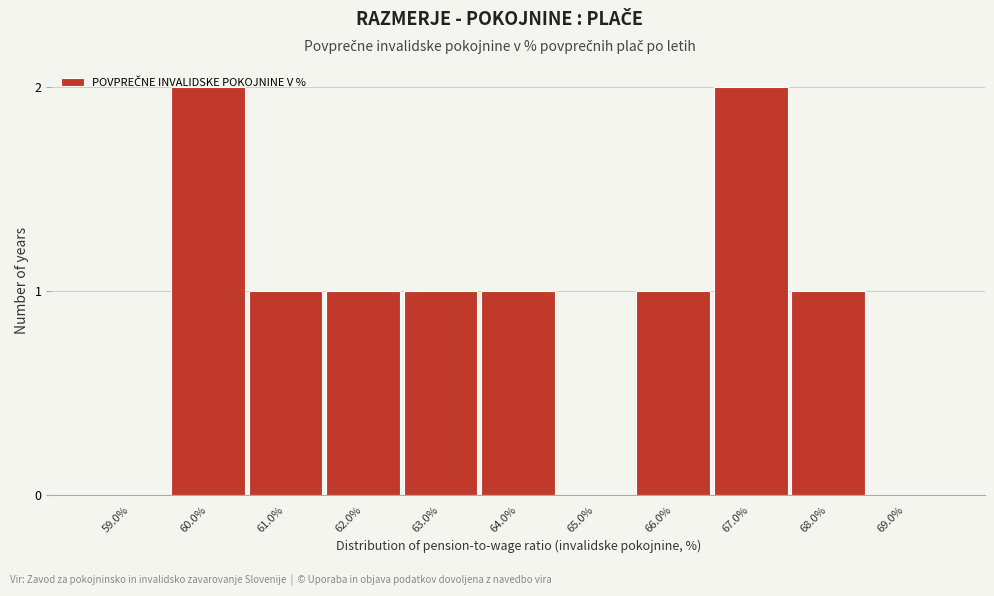

True or false: the data shows 1 at 64.0%.

True